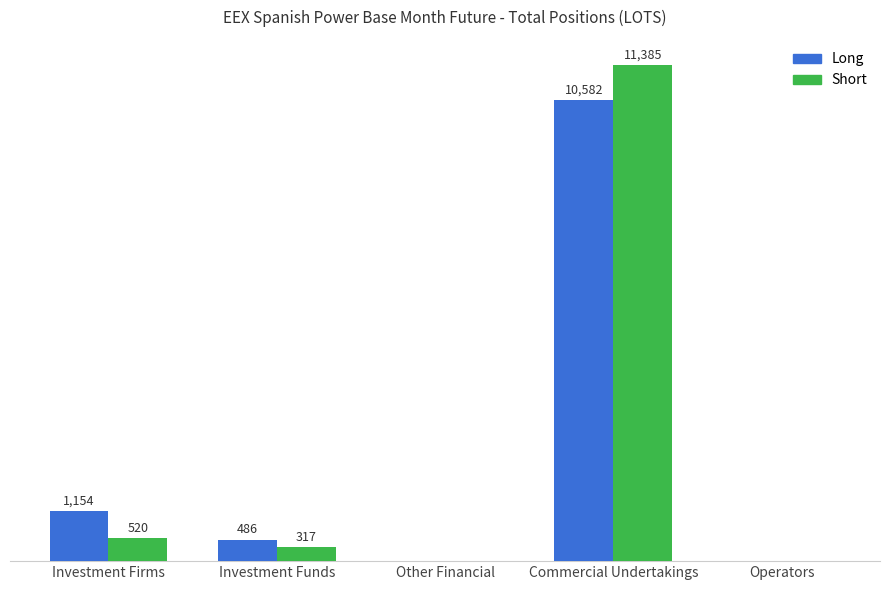

Where is Long nearest to the value 5291?

Investment Firms